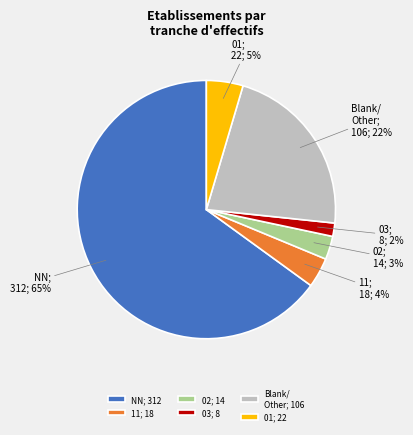

Count the number of slices in the pie.

6